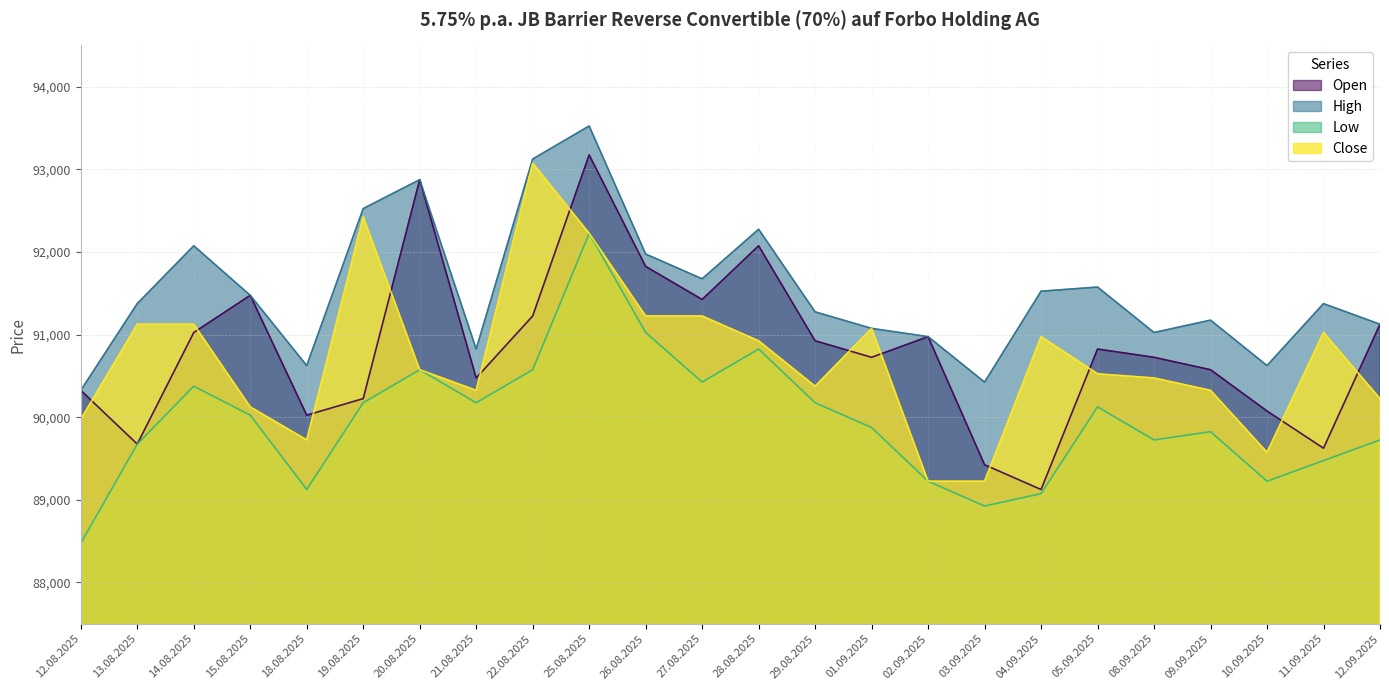

Where does the High series first go above 91375?

14.08.2025